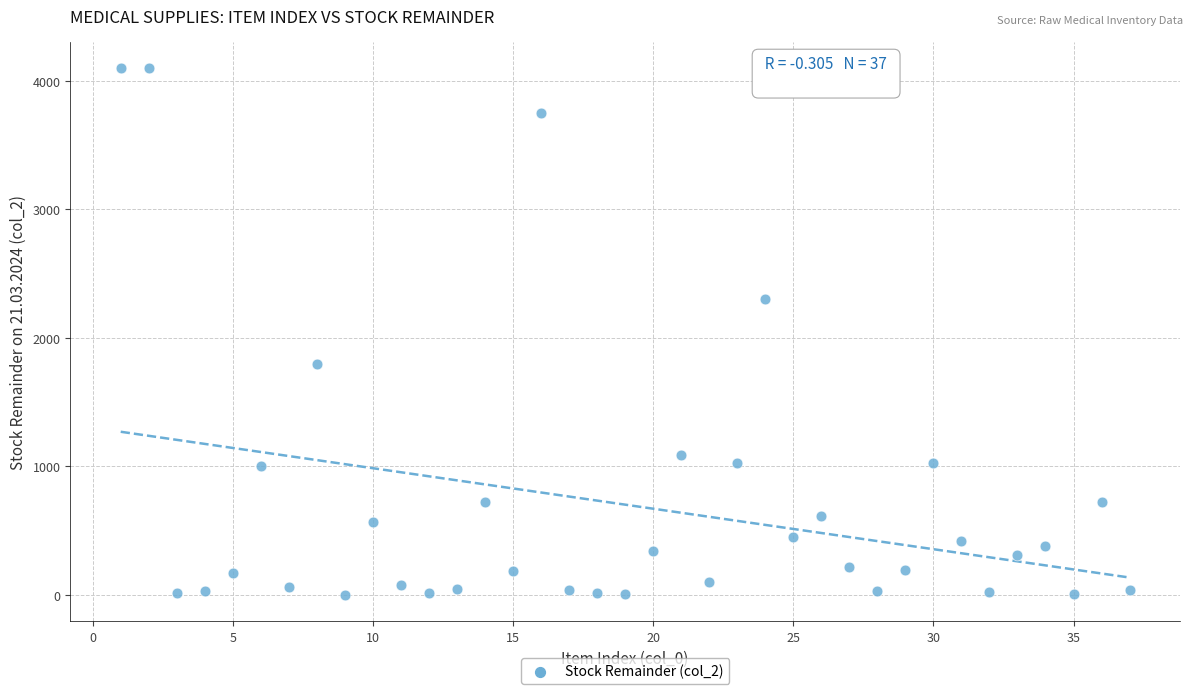

What is the range of X values (max minus min)?

36